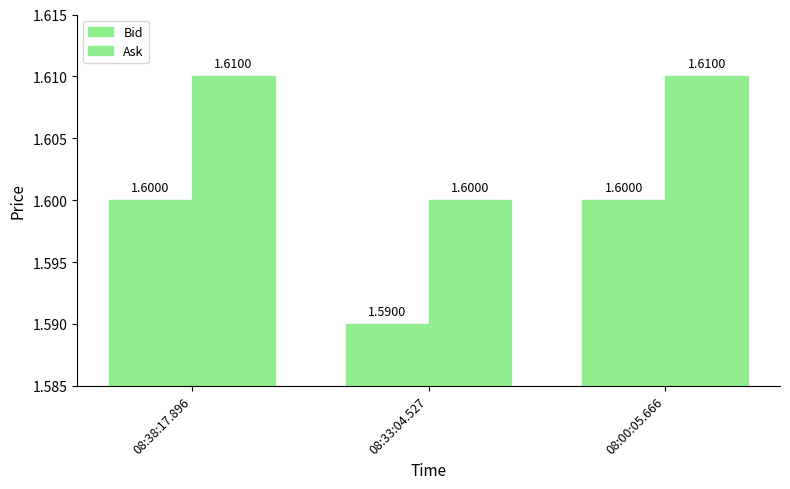

How many distinct data groups are displayed?

2